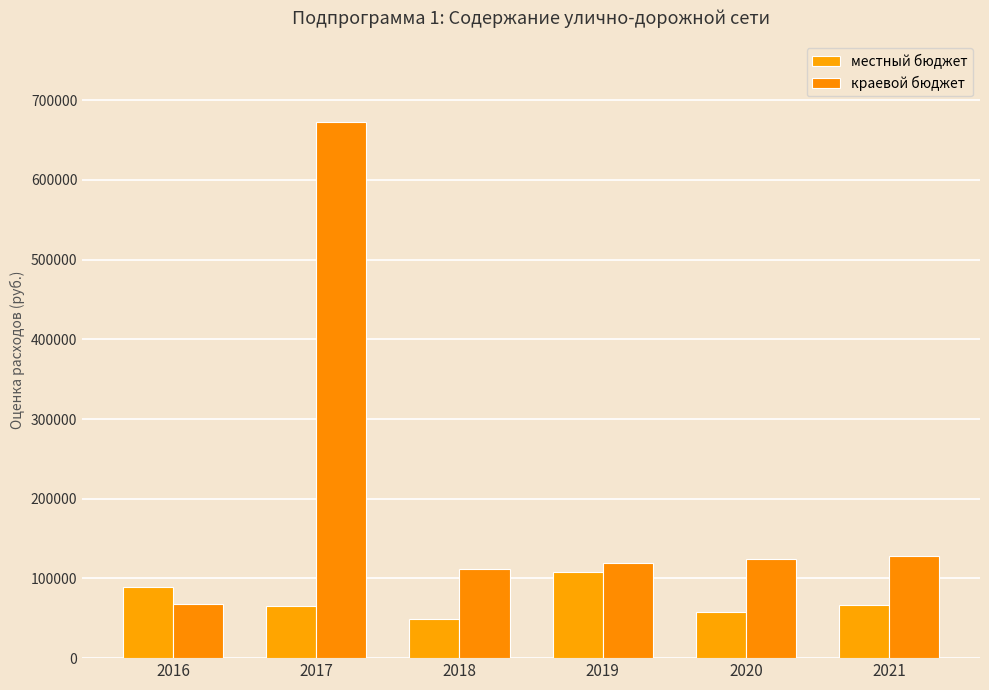

The местный бюджет series shows 65491.0 at 2017. True or false?

True